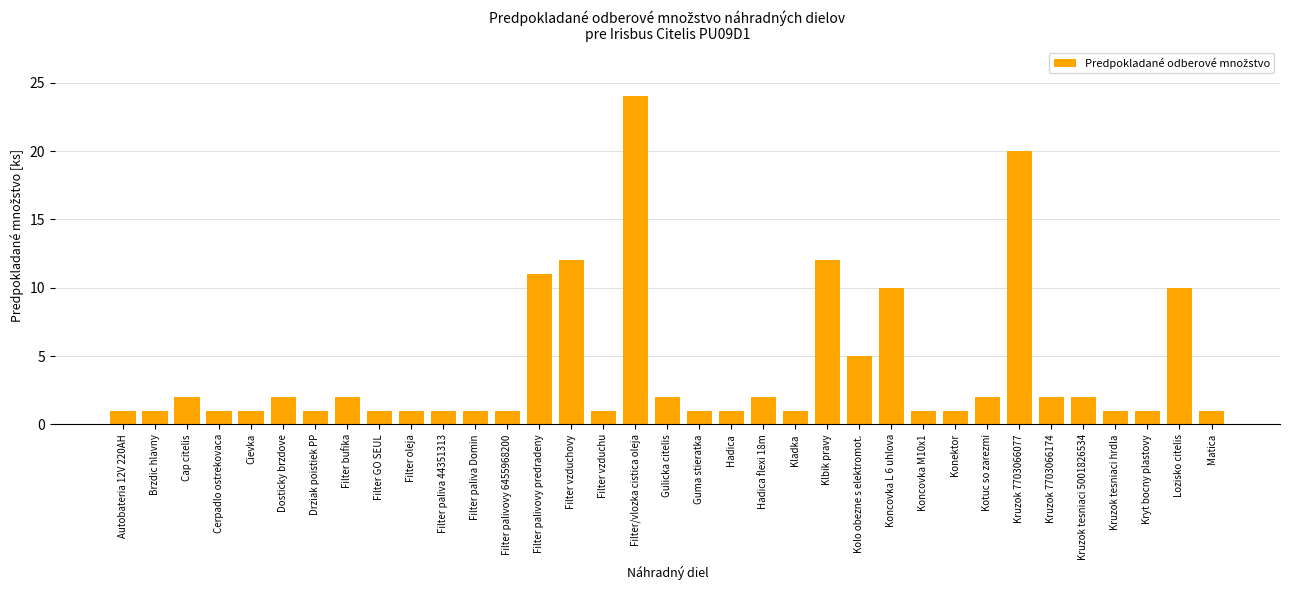

What is the value of the 23rd bar from the left?

12